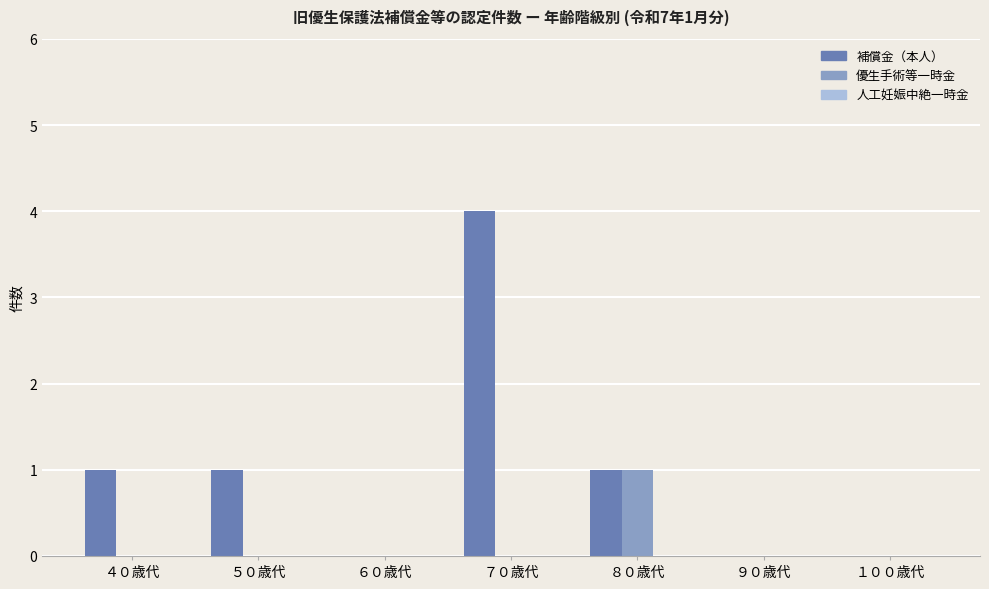

At which category does the chart reach its peak across all series?

７０歳代